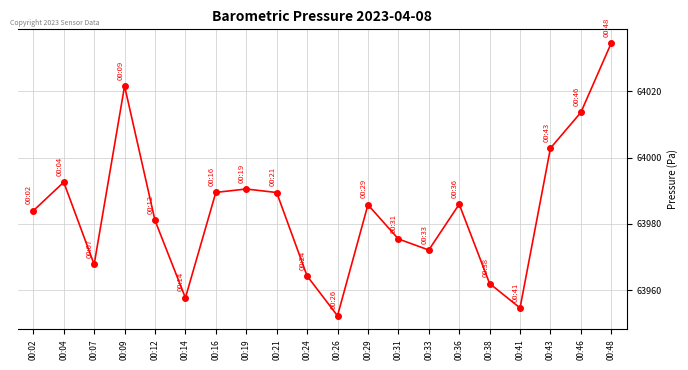

What is the ratio of the value at 00:07 to the value at 00:29?

1.0